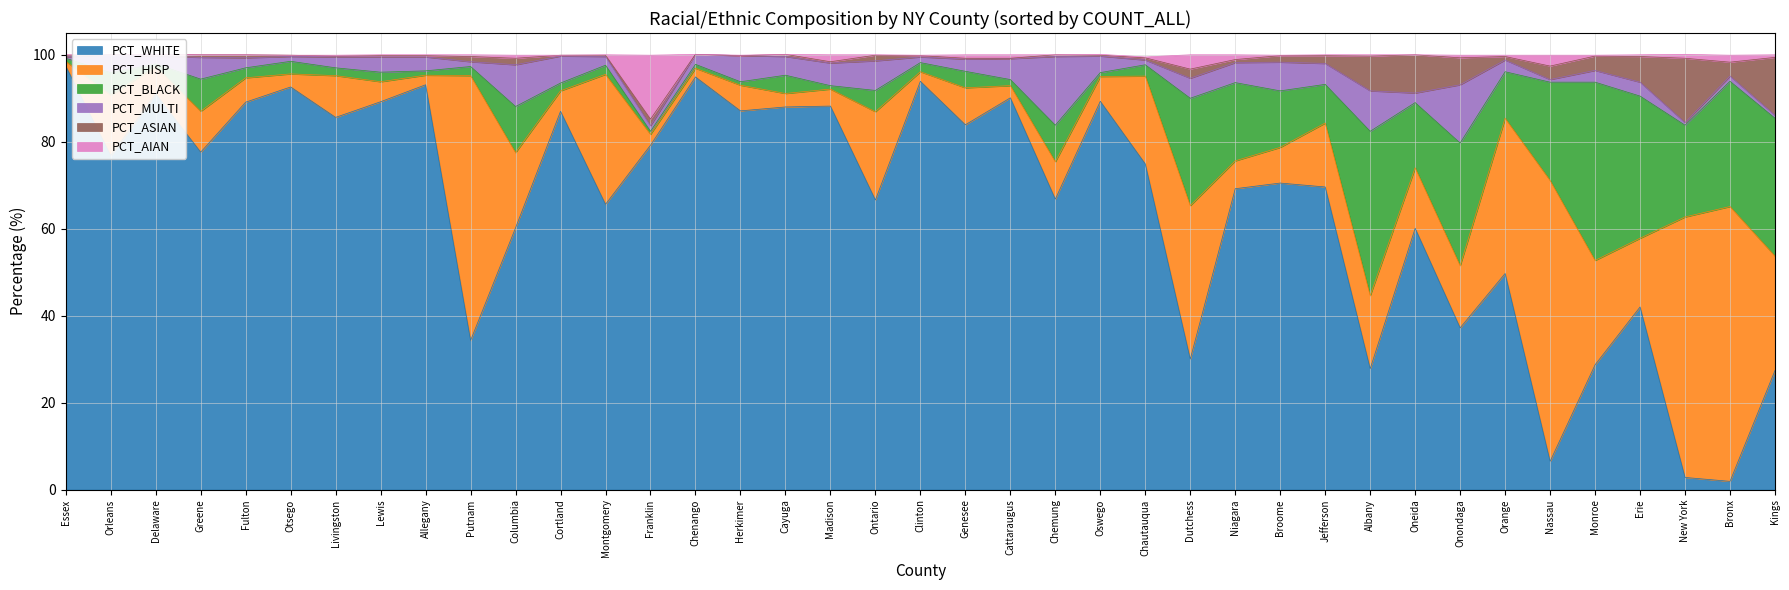

What is the highest value of the PCT_ASIAN series?

14.8